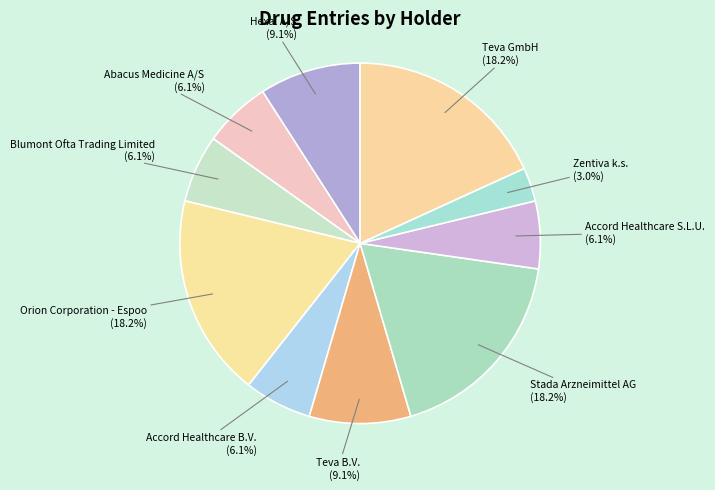

How much of the chart is everything except Zentiva k.s.?

97.0%